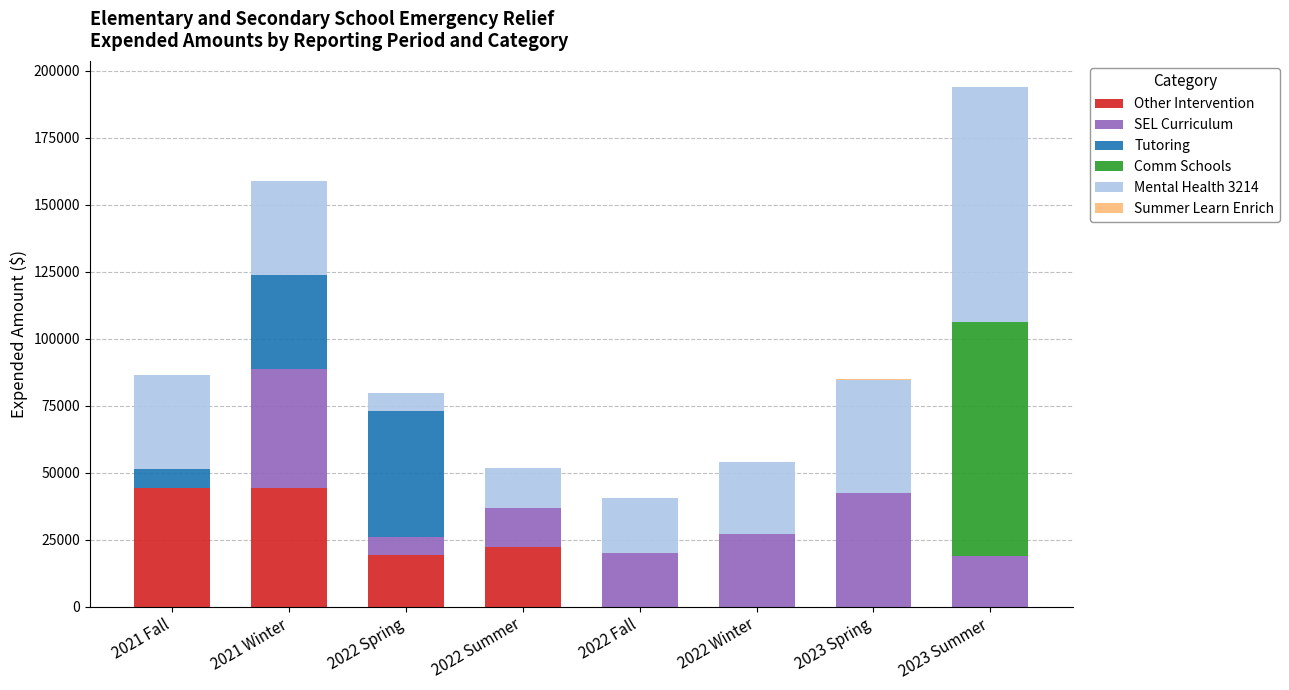

What is the maximum value for Other Intervention?

44265